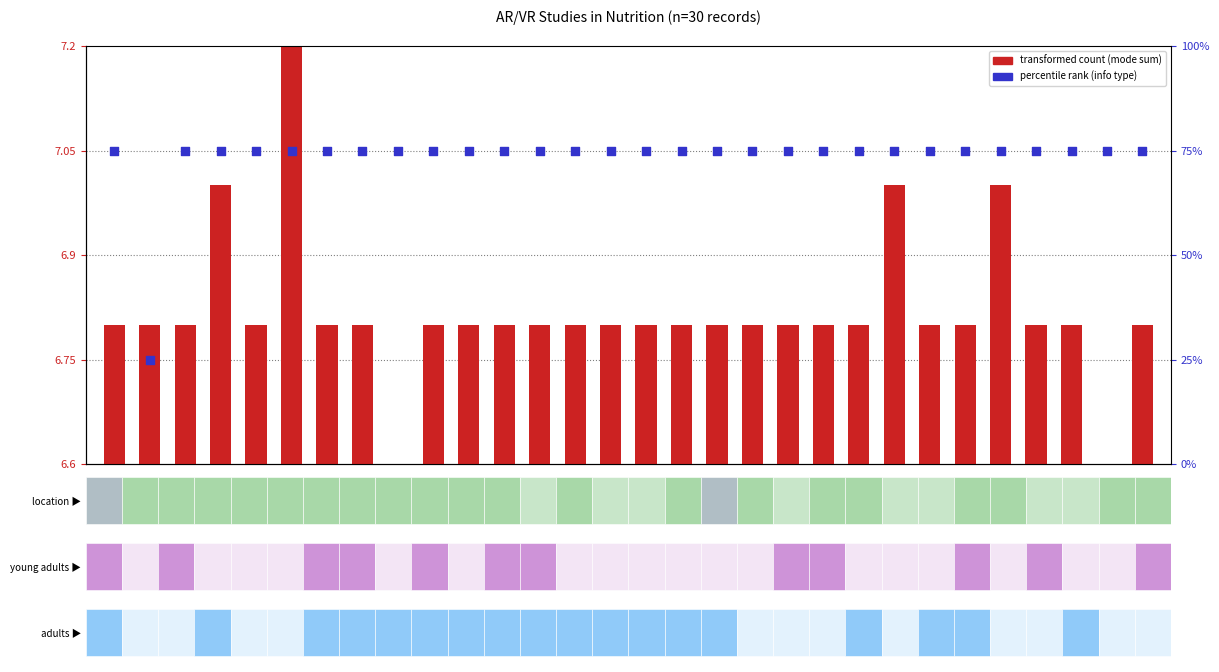

Which series has the widest spread of Y values?

info type pct rank